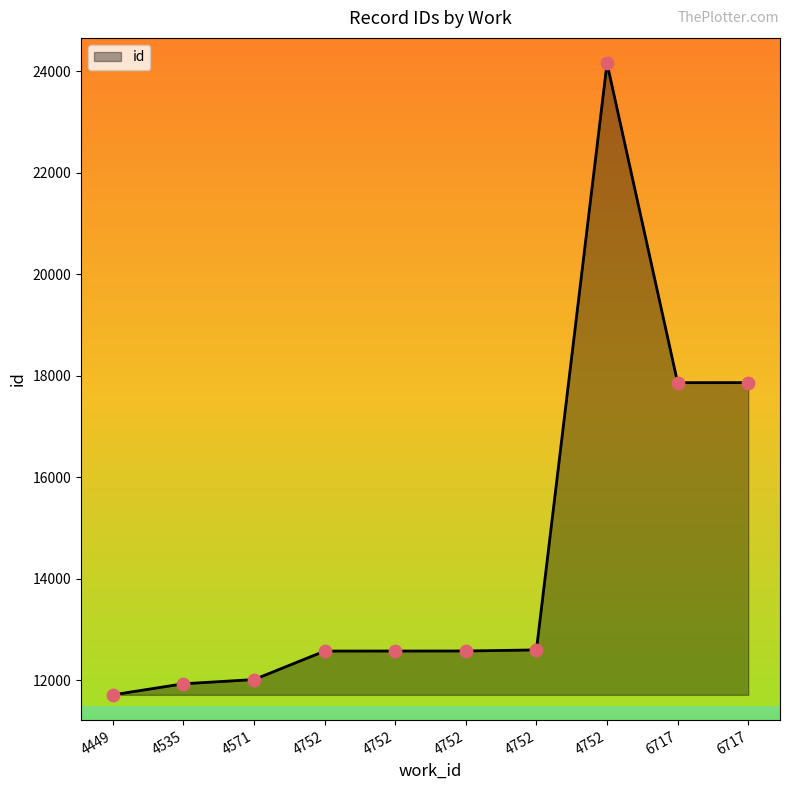

What is the change in value from 4752 to 4752?

+11557